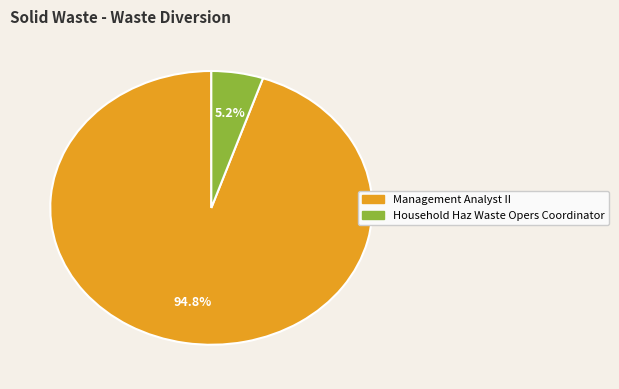

What is the ratio of the value at Management Analyst II to the value at Household Haz Waste Opers Coordinator?

18.2